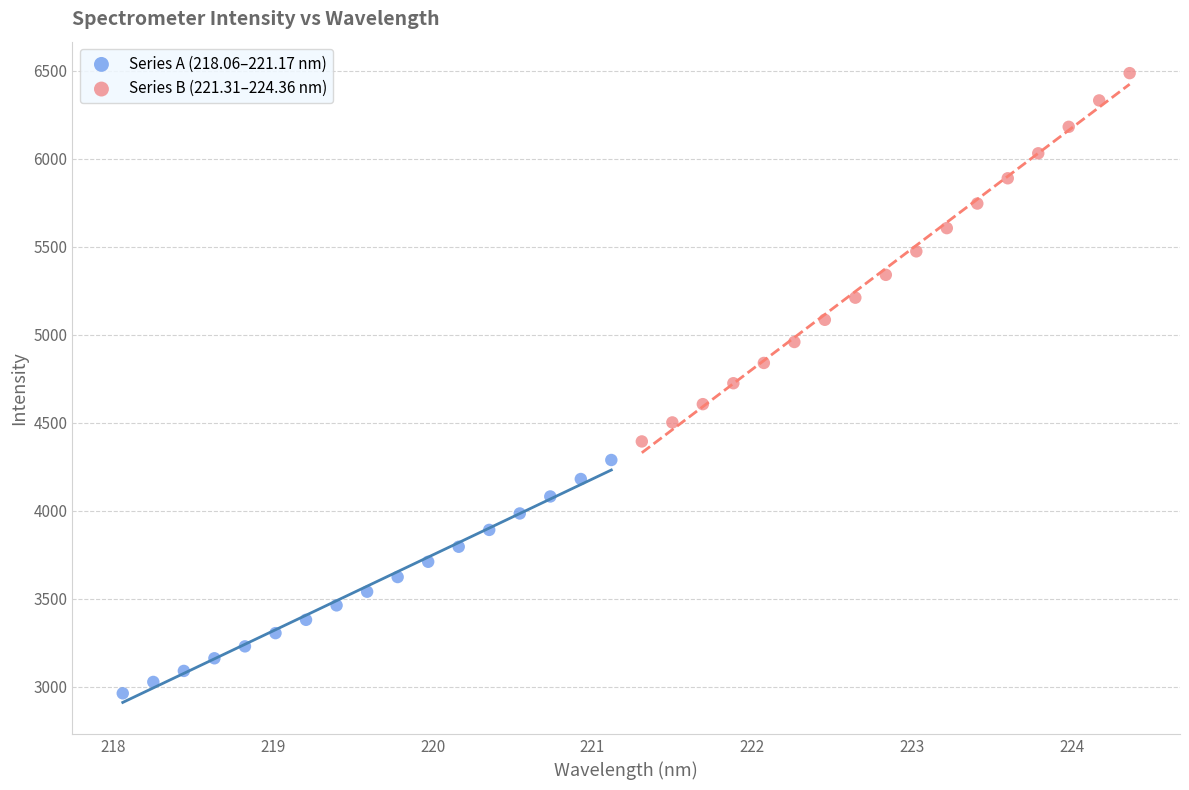

Which series contains the lowest Y value?

Series A (218.06–221.17 nm)